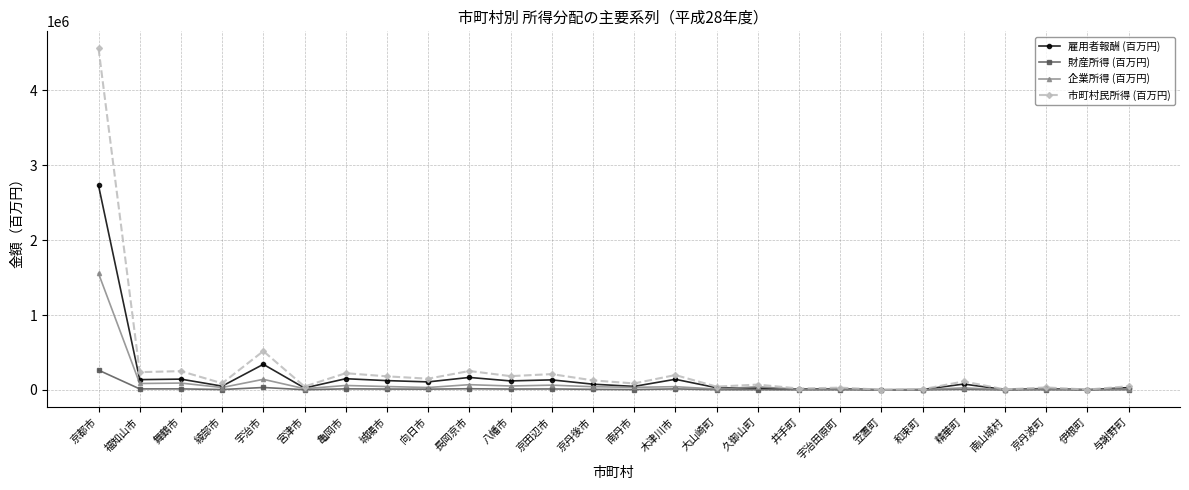

At which label is 雇用者報酬 (百万円) closest to 1365468?

宇治市